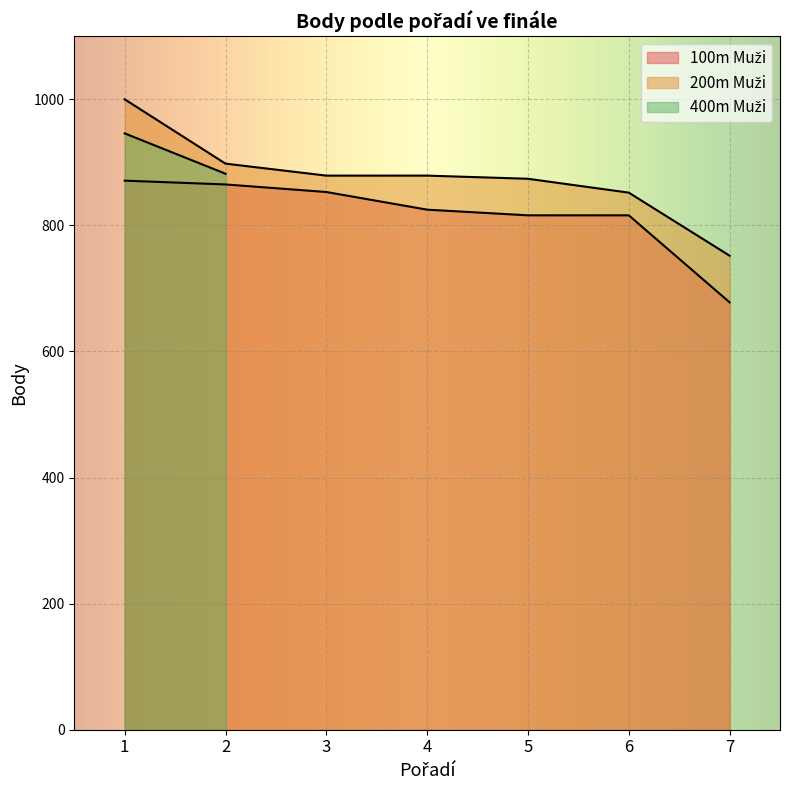

Which label corresponds to the largest value in the chart?

1